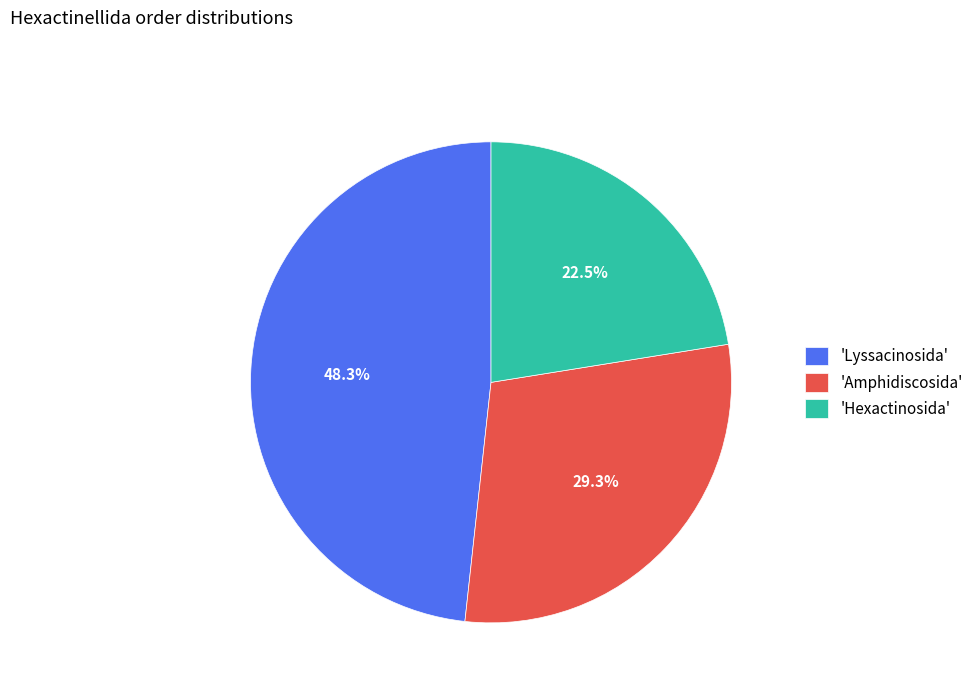

What percentage is NOT represented by 'Amphidiscosida'?

70.7%